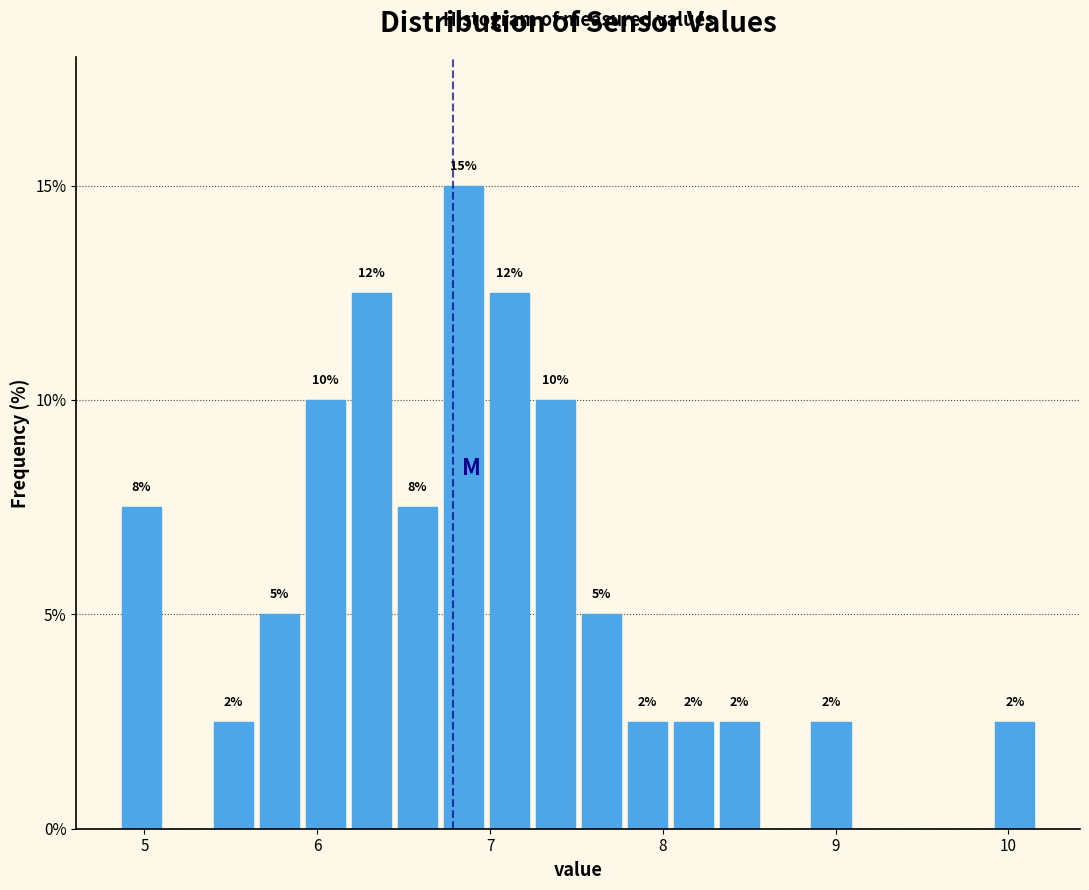

Read against the x-axis, roughly where is the centre of the tallest bar?

6.8